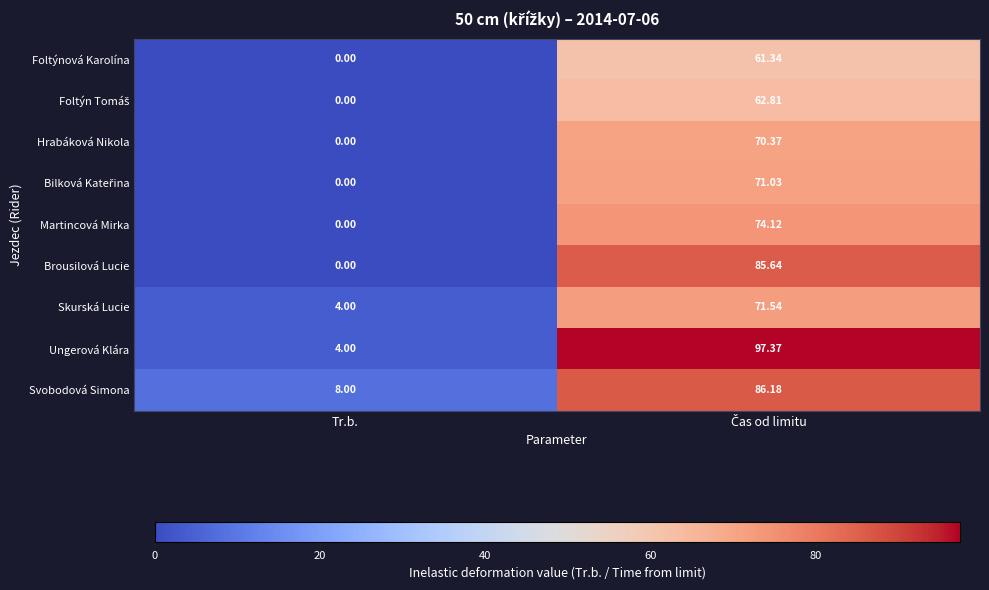

Which series has the largest range (max minus min)?

Ungerová Klára